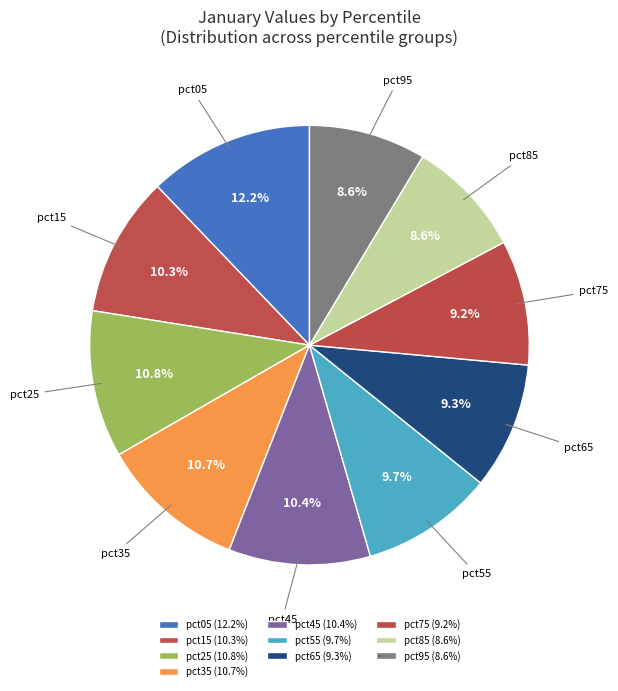

To the nearest percent, what is the combined percentage of pct05 and pct45?

23%